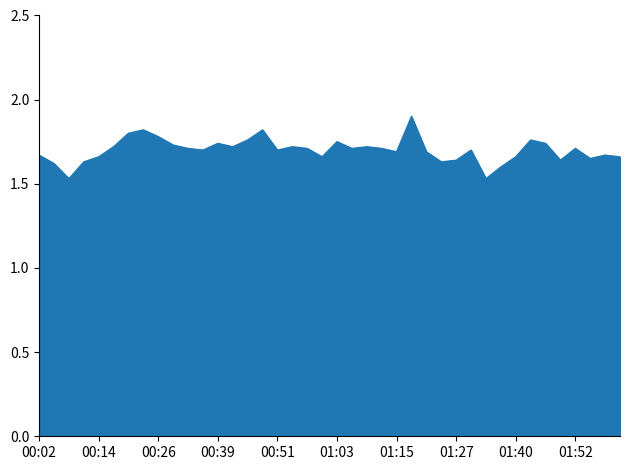

What is the greatest value displayed?

1.9